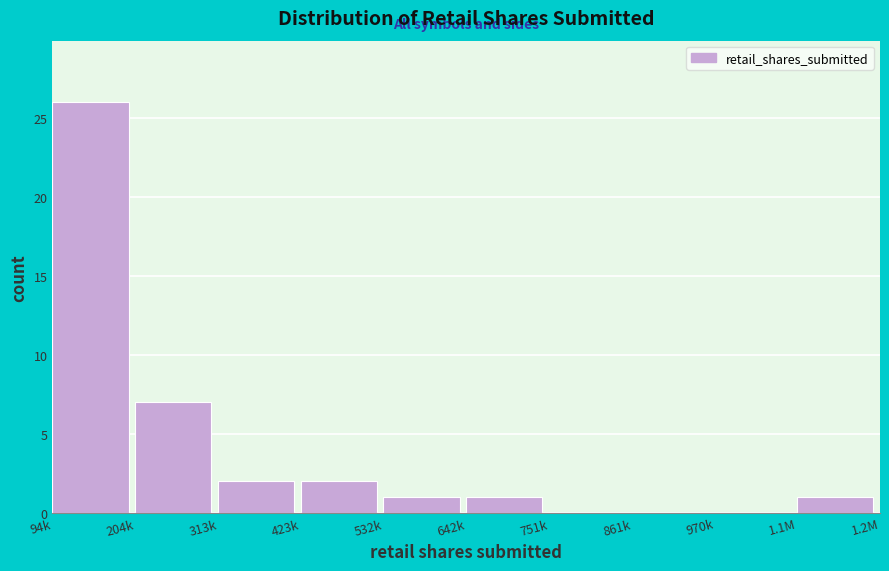

Reading right to left, extract all data points from this chart.

1.1M=1	970k=0	861k=0	751k=0	642k=1	532k=1	423k=2	313k=2	204k=7	94k=26